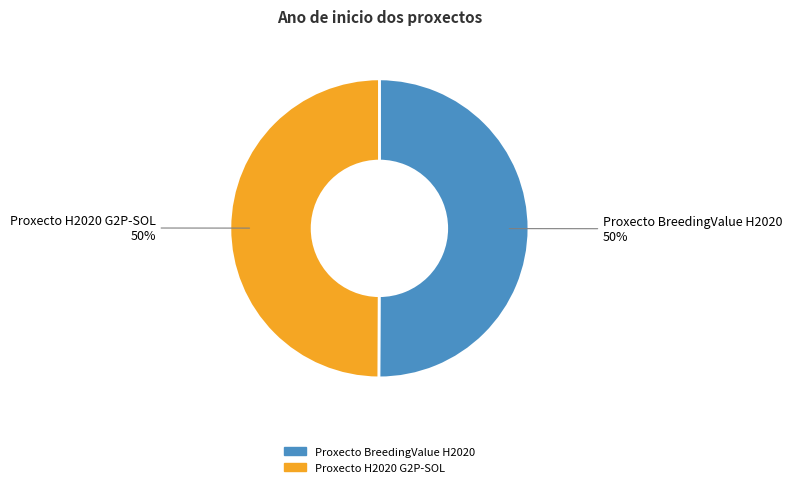

Approximately how many times larger is the value at Proxecto H2020 G2P-SOL compared to Proxecto BreedingValue H2020?

1.0